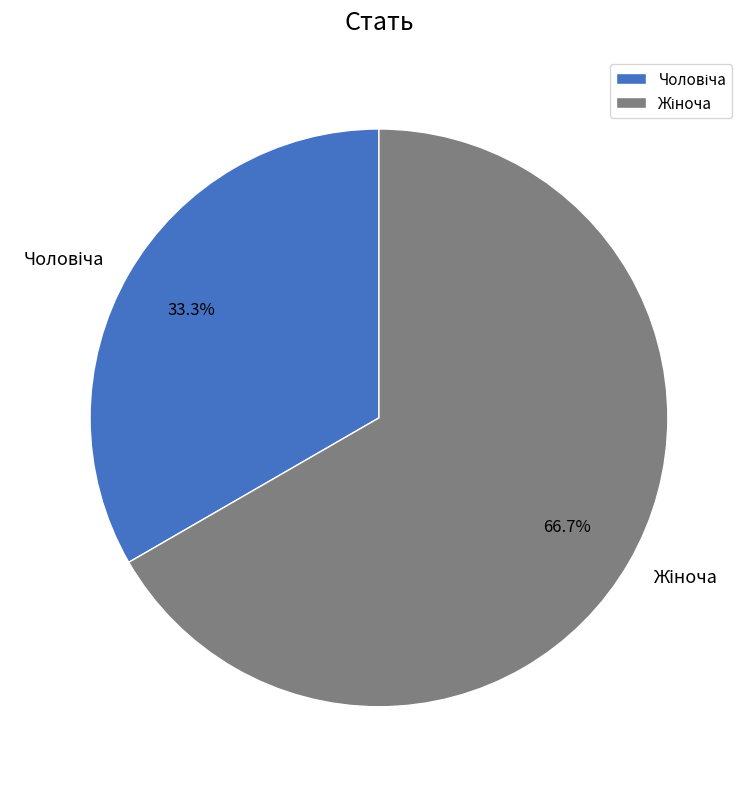

Does any single category account for the majority?

Yes